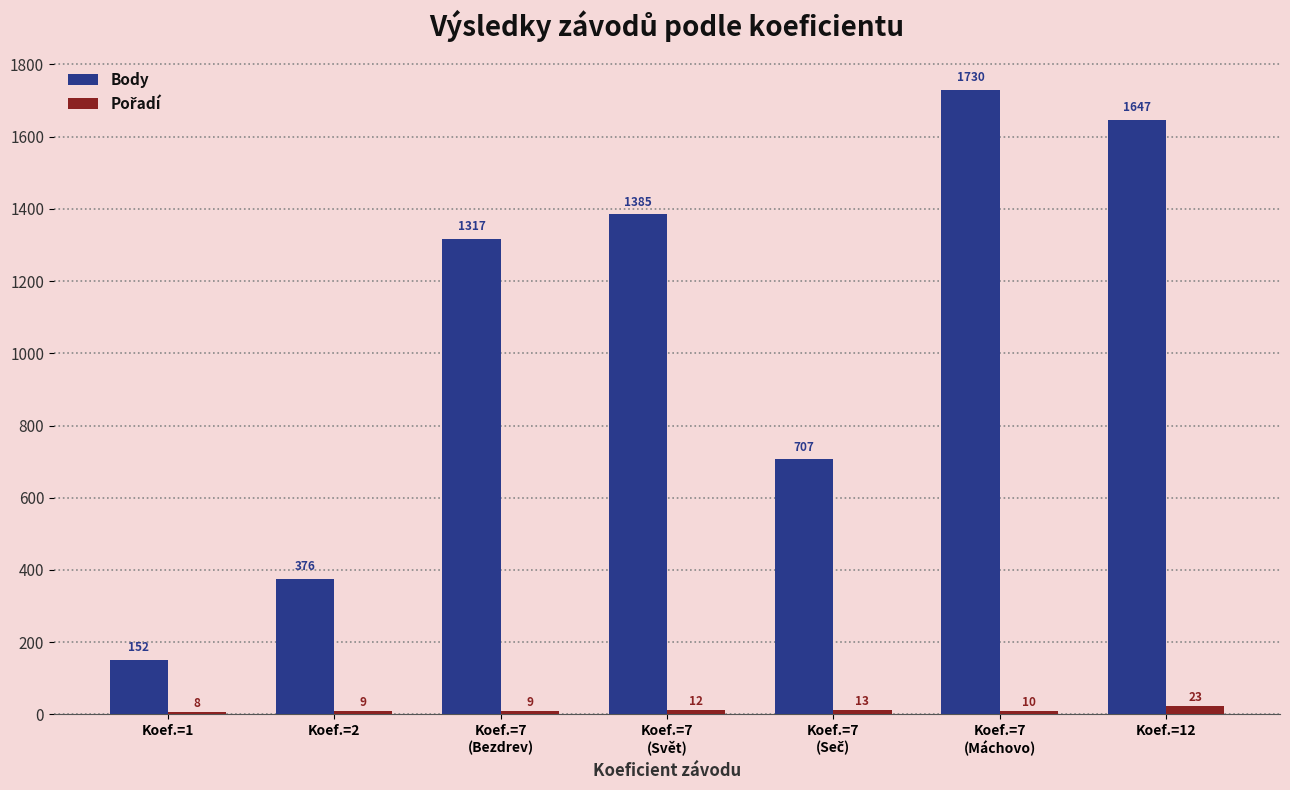

Is it true that Body equals 1647 at Koef.=12?

True